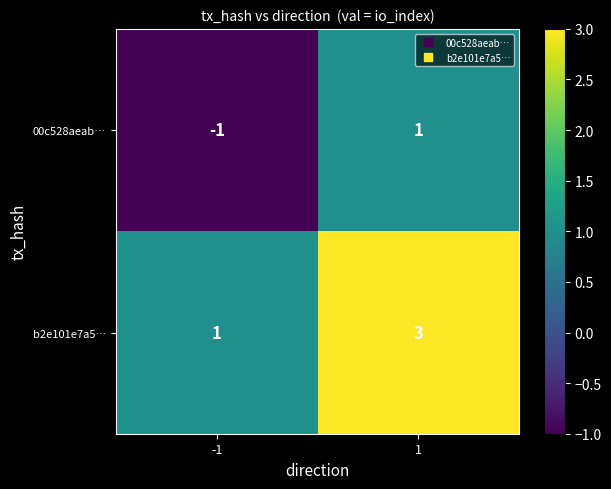

At how many categories does at least one series exceed 0?

2